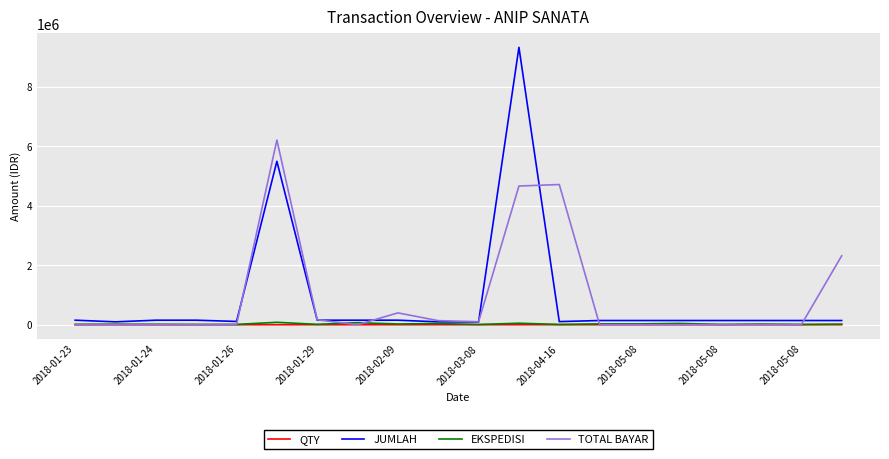

What is the maximum value shown in the chart?

9327500